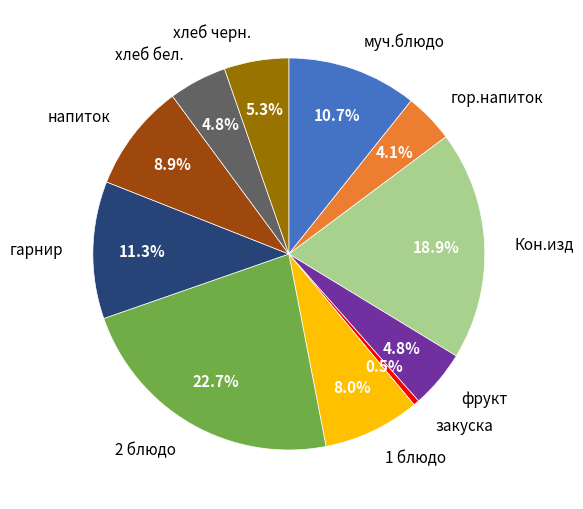

What is the largest slice in the pie chart?

2 блюдо